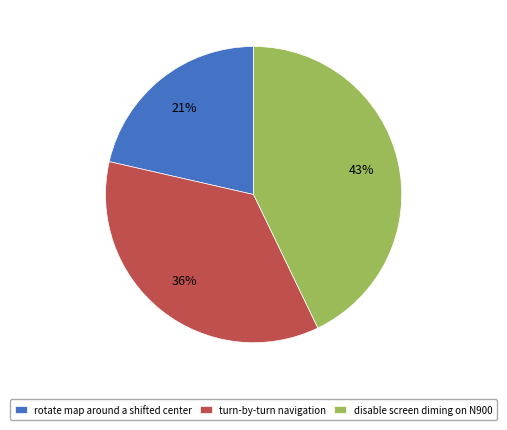

Count the number of slices in the pie.

3